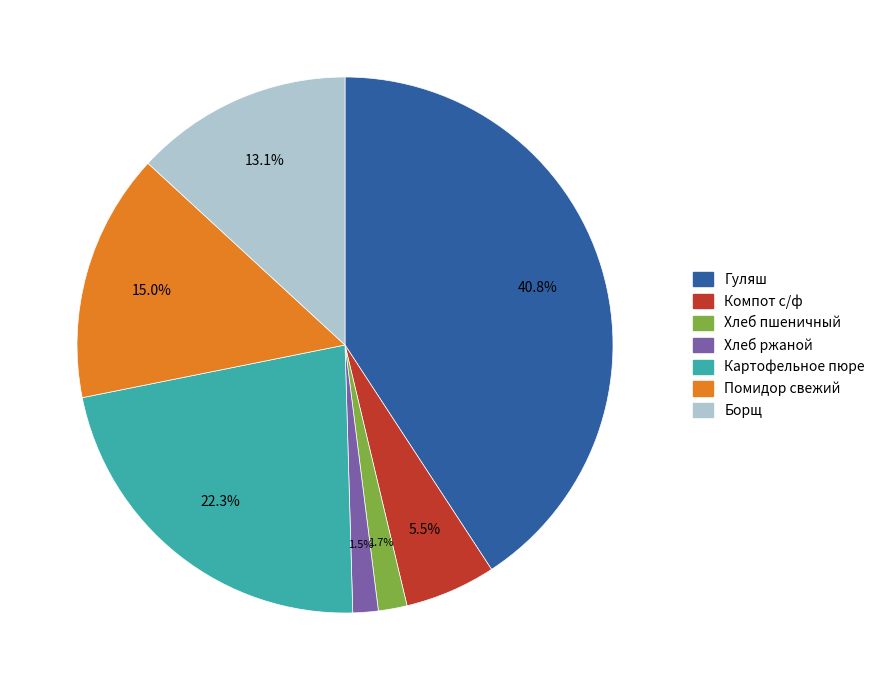

To the nearest percent, what is the difference between the largest and smallest slice percentages?

39%